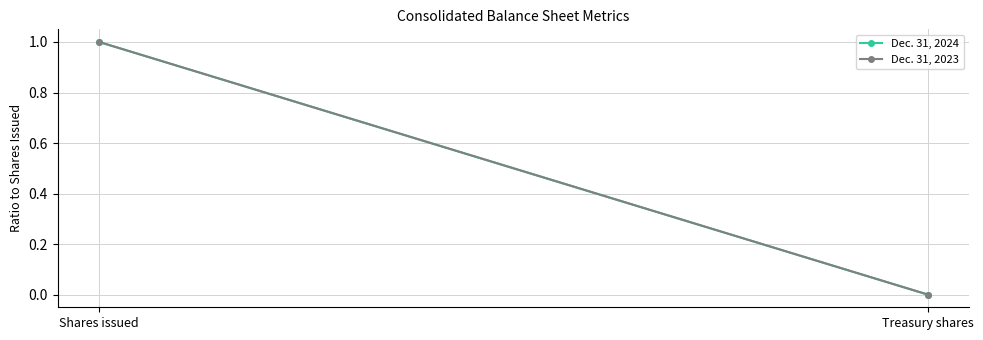

Reading right to left, transcribe all the data shown in this chart.

Dec. 31, 2024: Treasury shares=0.0	Shares issued=1.0
Dec. 31, 2023: Treasury shares=0.0	Shares issued=1.0